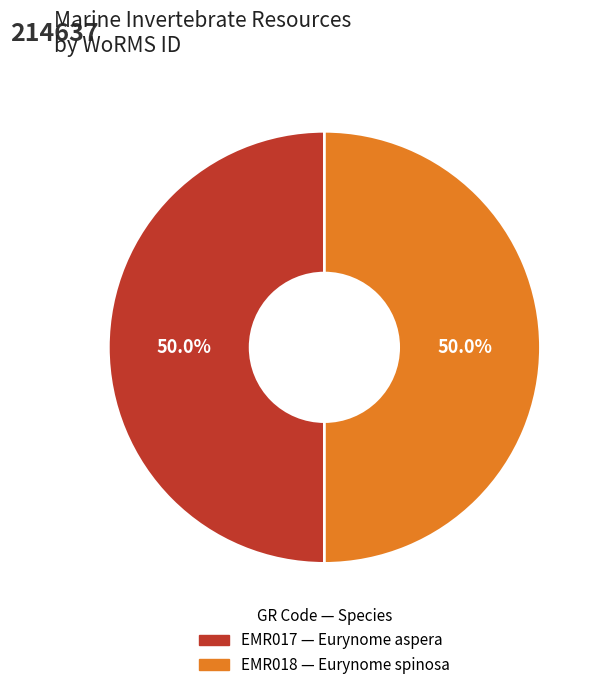

What percentage is the EMR018 slice, to the nearest percent?

50%